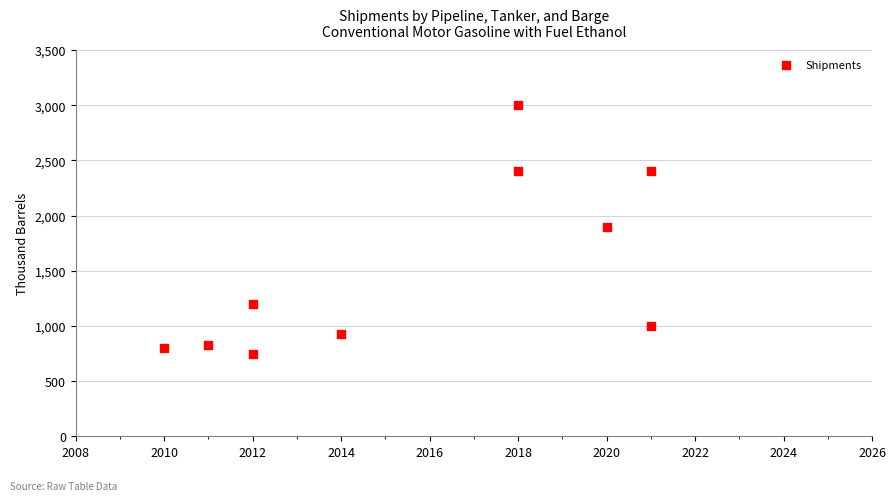

What is the range of X values (max minus min)?

11